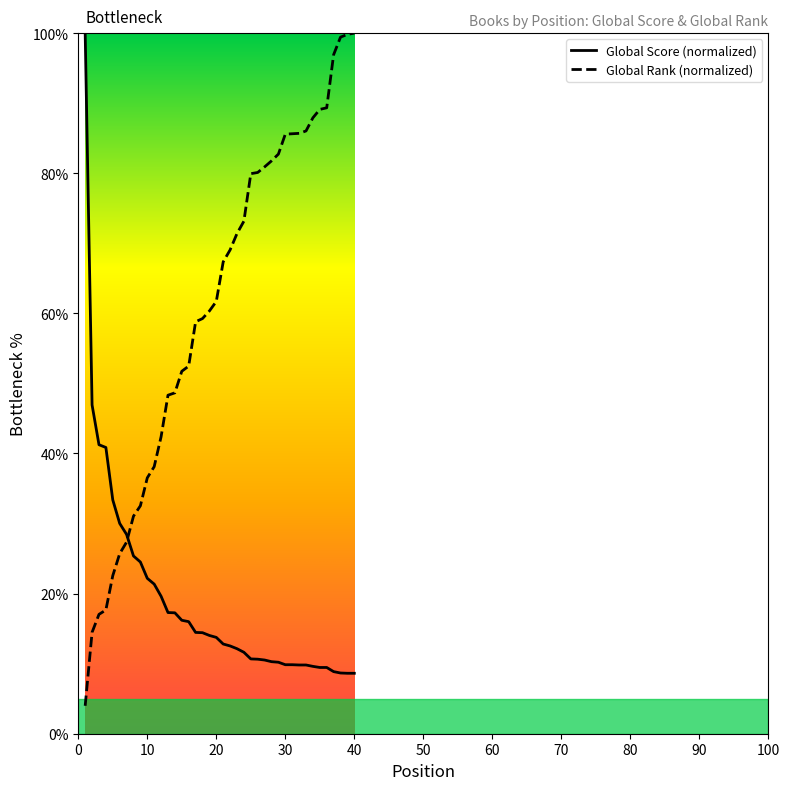

Rank the series by their average value, from highest to lowest.

Global Rank (normalized), Global Score (normalized)